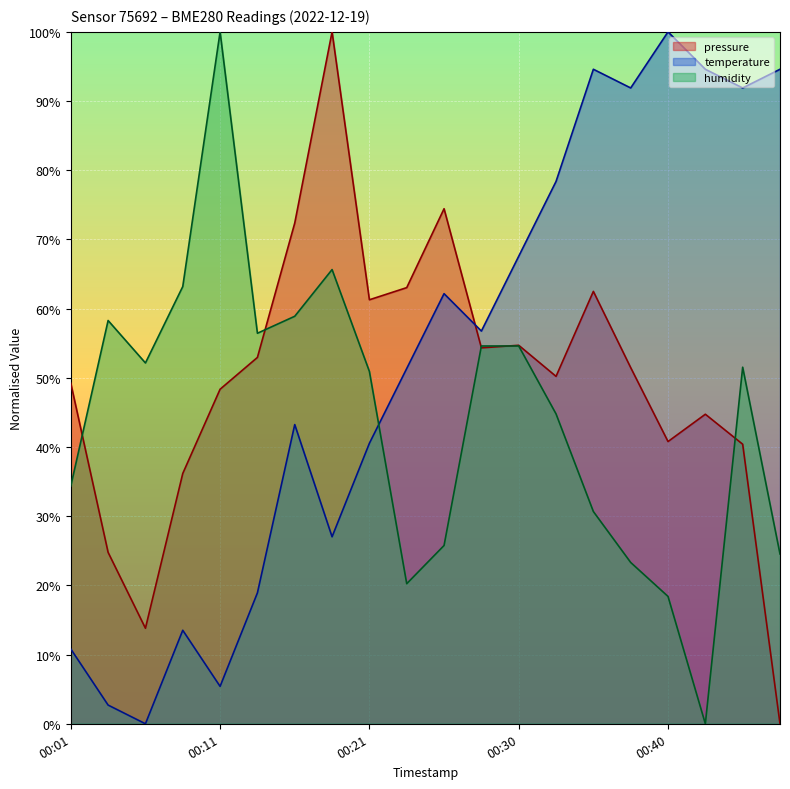

How many data points in temperature are above 56?

10